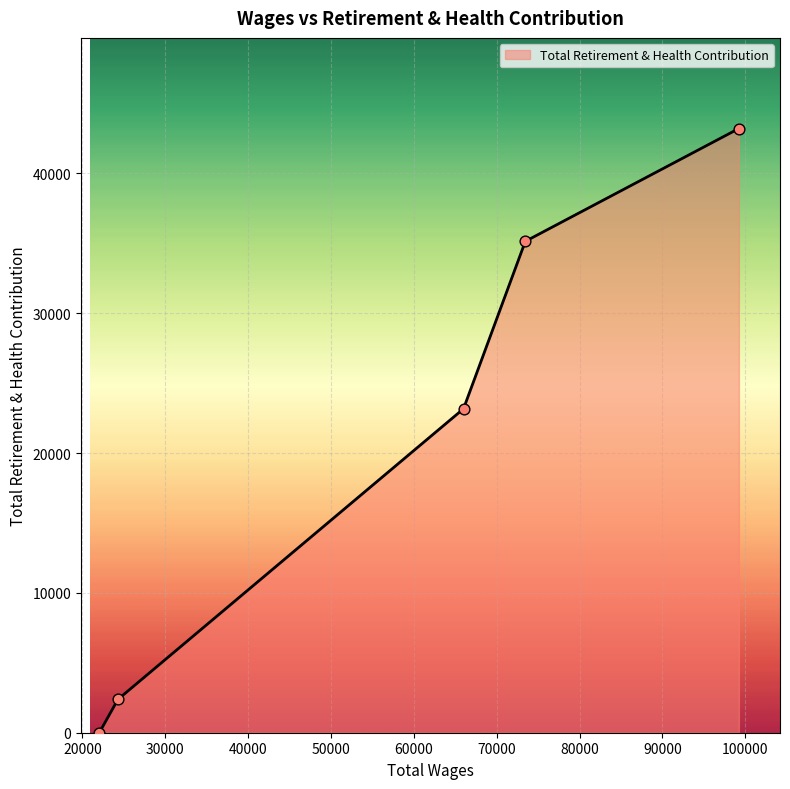

What is the sum of all values?

103918